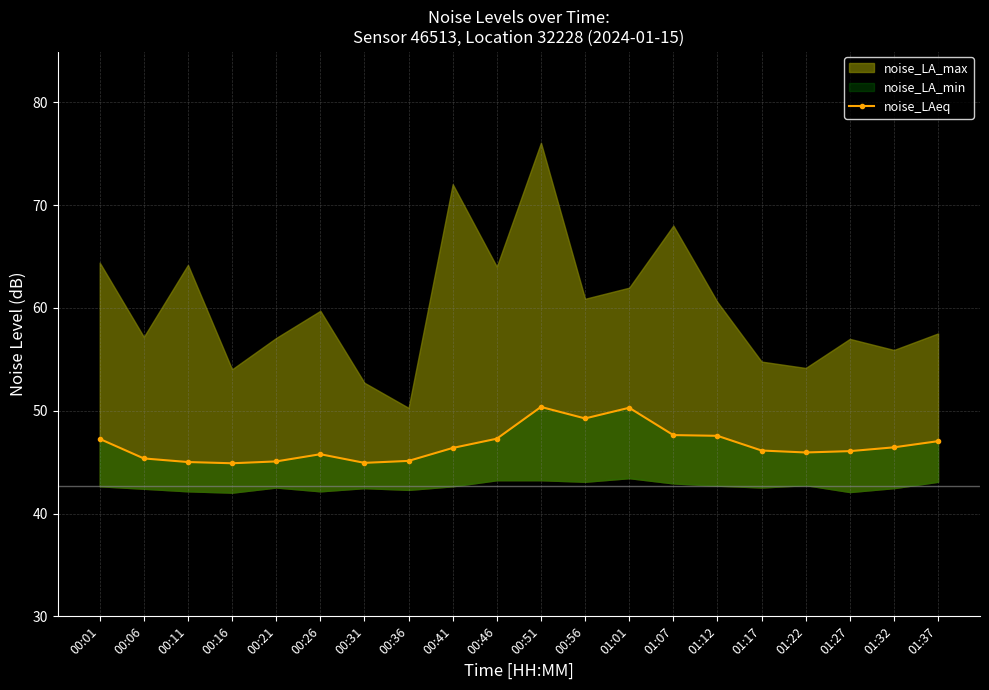

Reading right to left, what are all the values shown in this chart?

01:37=47.0	01:32=46.4	01:27=46.1	01:22=45.9	01:17=46.1	01:12=47.6	01:07=47.6	01:01=50.3	00:56=49.2	00:51=50.4	00:46=47.3	00:41=46.4	00:36=45.1	00:31=44.9	00:26=45.8	00:21=45.1	00:16=44.9	00:11=45.0	00:06=45.4	00:01=47.3